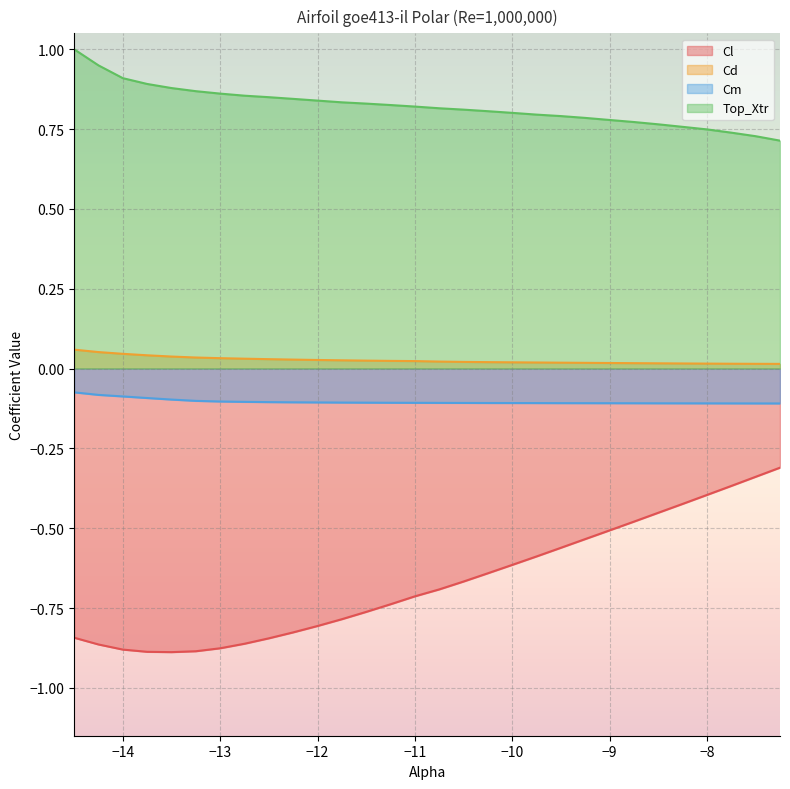

How many distinct data groups are displayed?

4